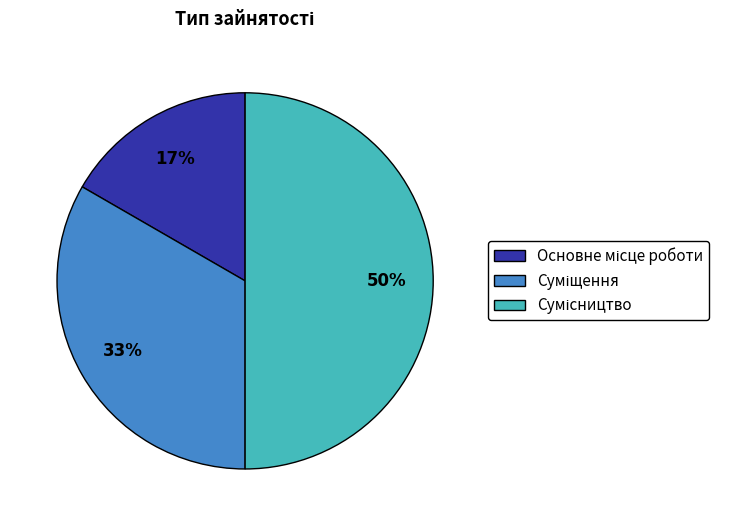

To the nearest percent, what is the difference between the largest and smallest slice percentages?

33%